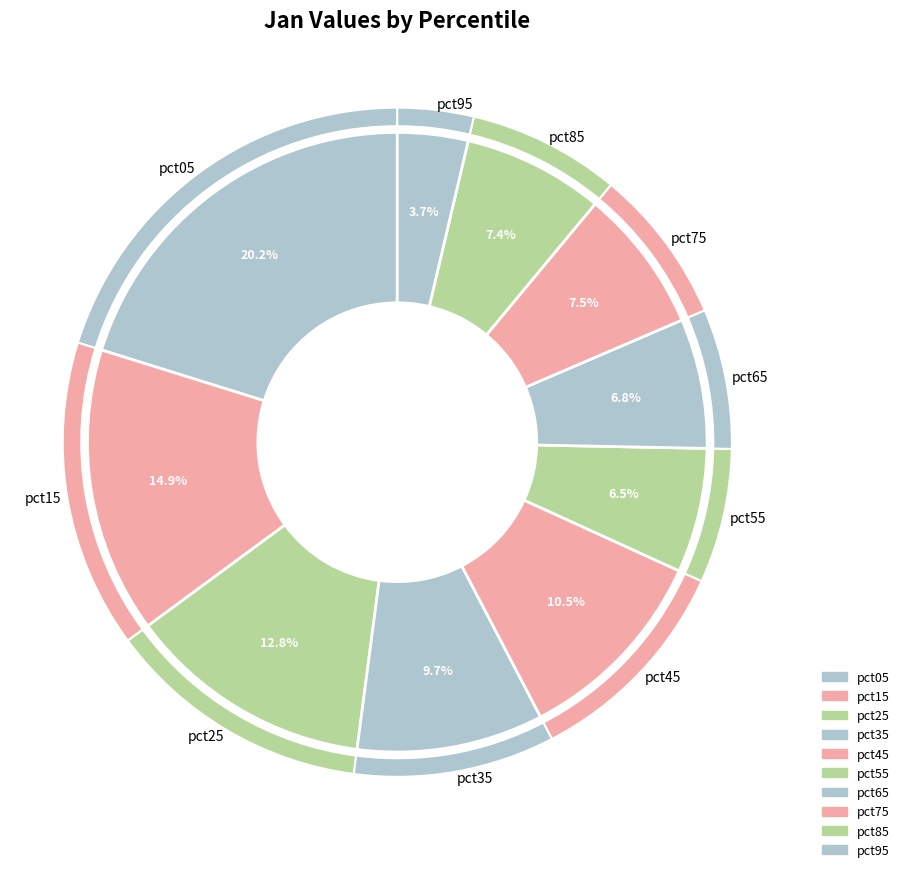

Combined, do pct65 and pct95 account for over 50%?

No